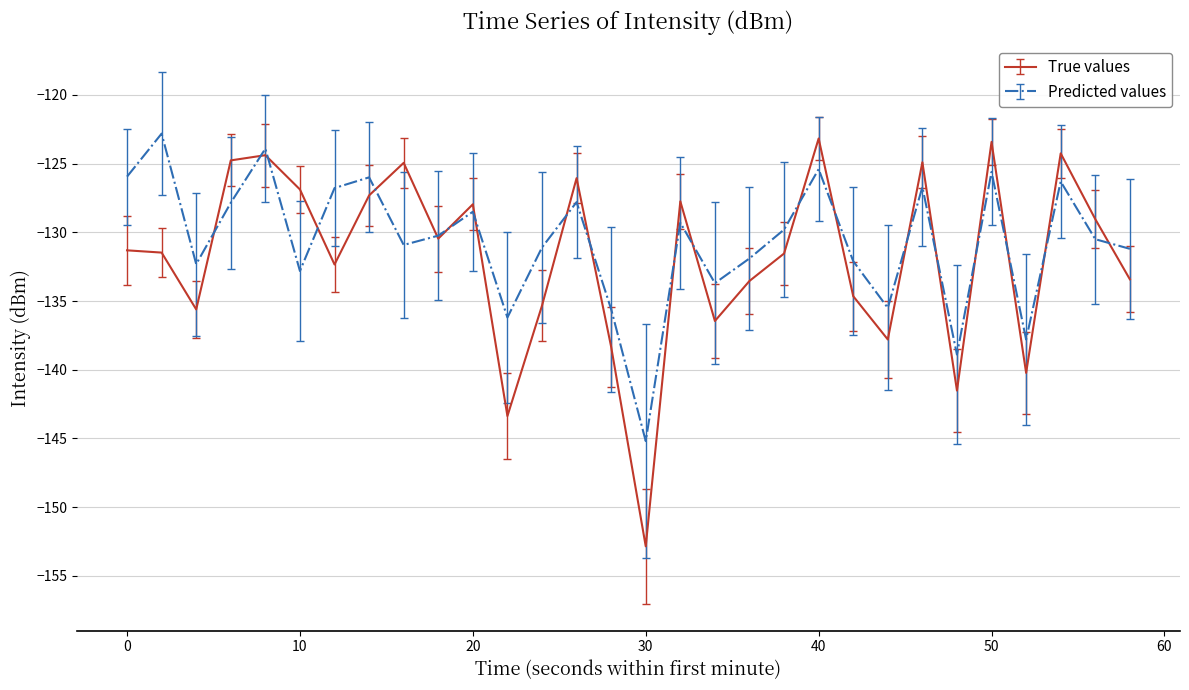

What is the greatest value displayed?

-122.8